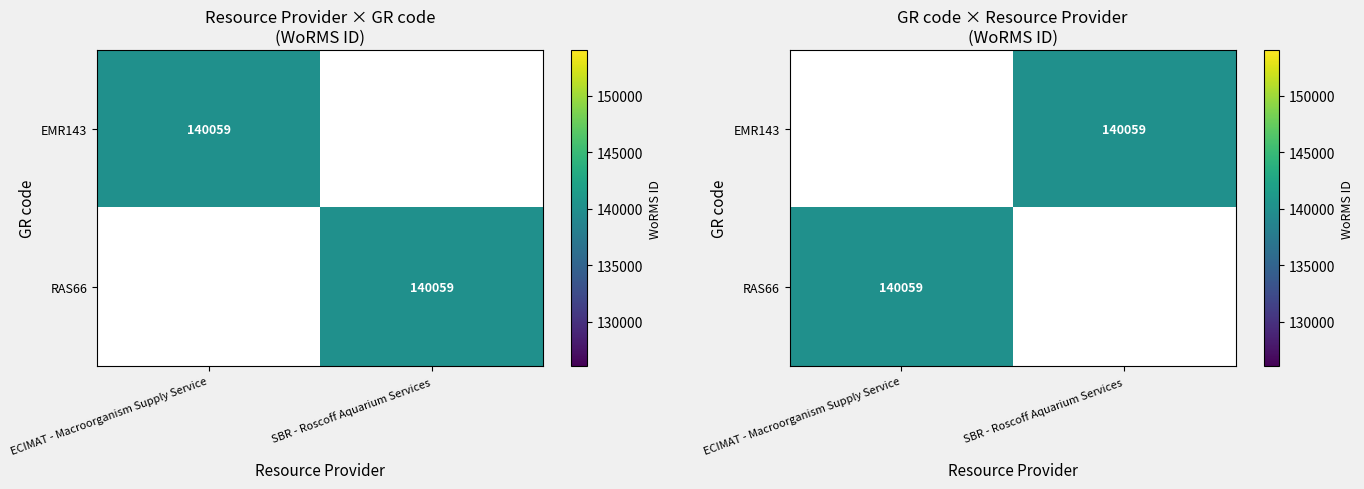

List the series in order of their overall mean, highest first.

EMR143, RAS66